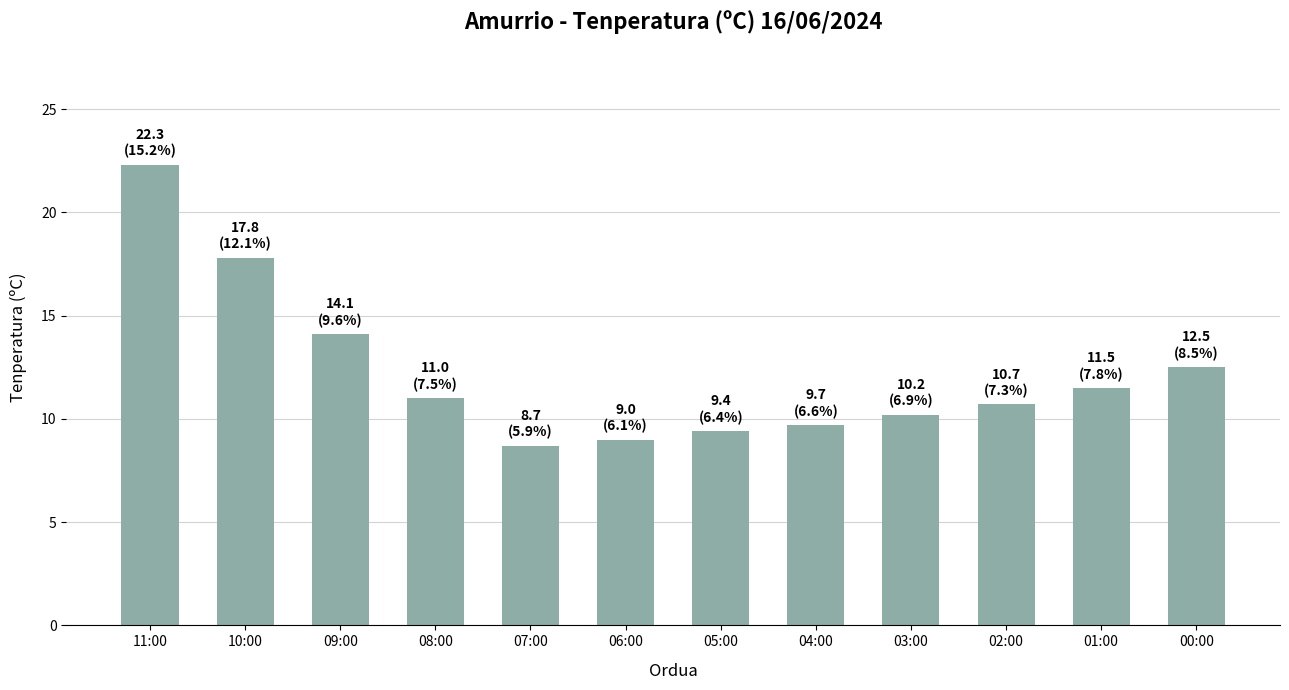

Which category has the lowest value across all series?

07:00